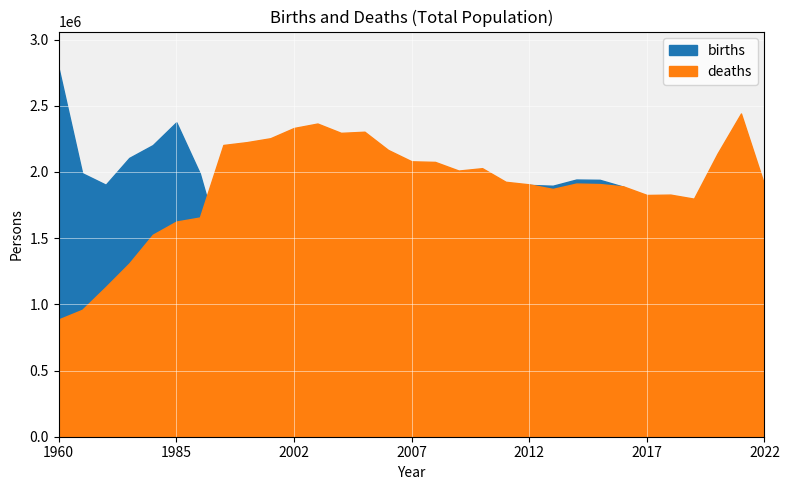

Rank the series by their maximum value, from lowest to highest.

deaths, births